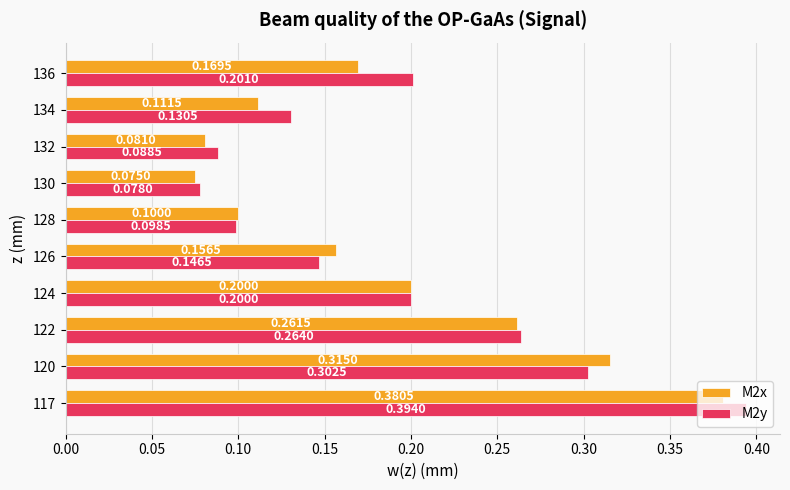

Is the value of M2y at 117 greater than the value of M2x at 132?

Yes